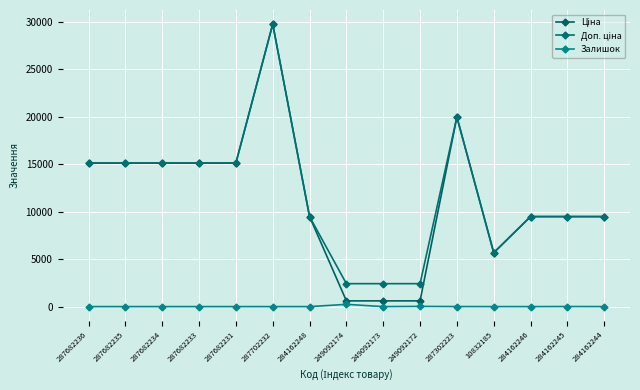

Count the number of categories in the chart.

15